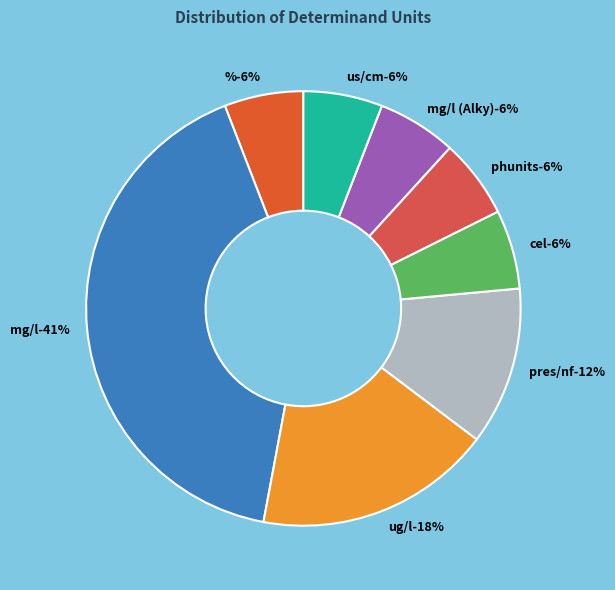

Which slice is the smallest?

%